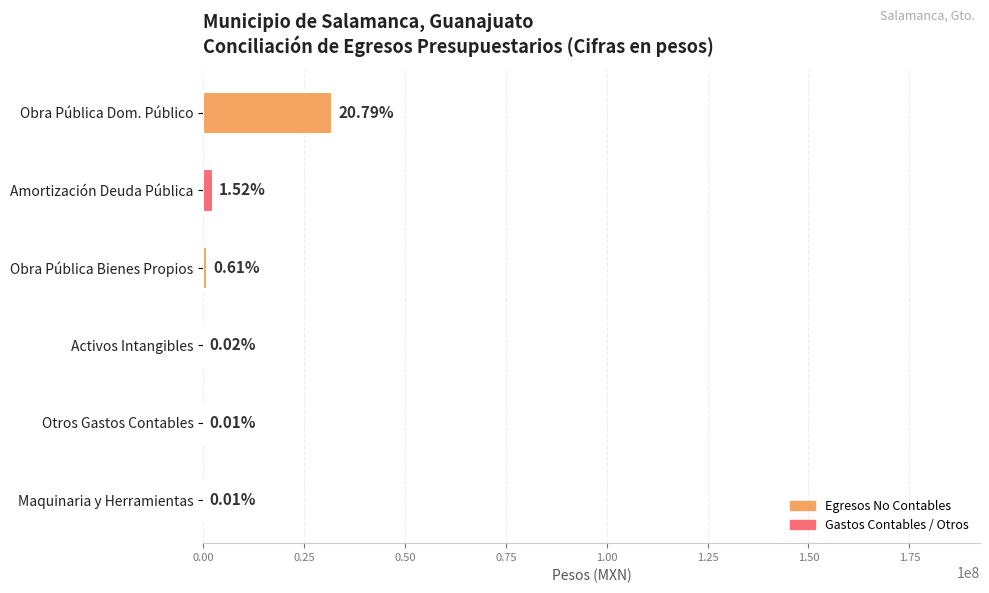

What is the difference between the maximum and minimum values?

31994144.4